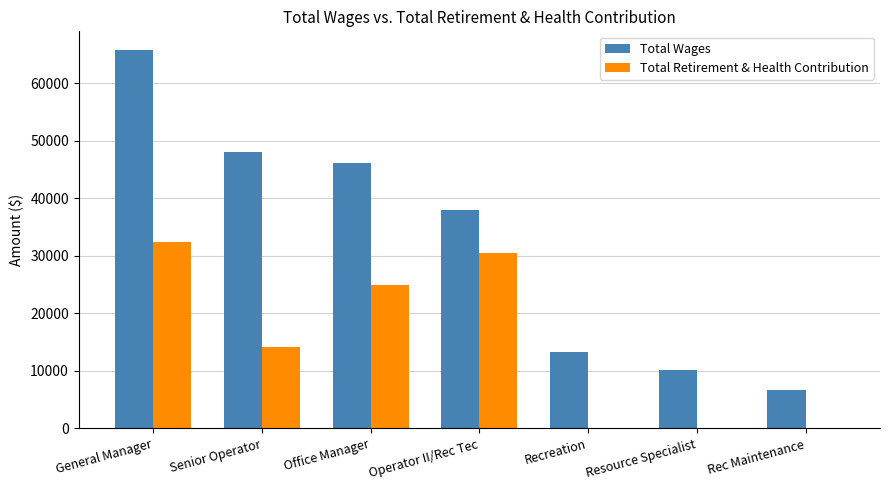

At which label is Total Wages closest to 36179?

Operator II/Rec Tec